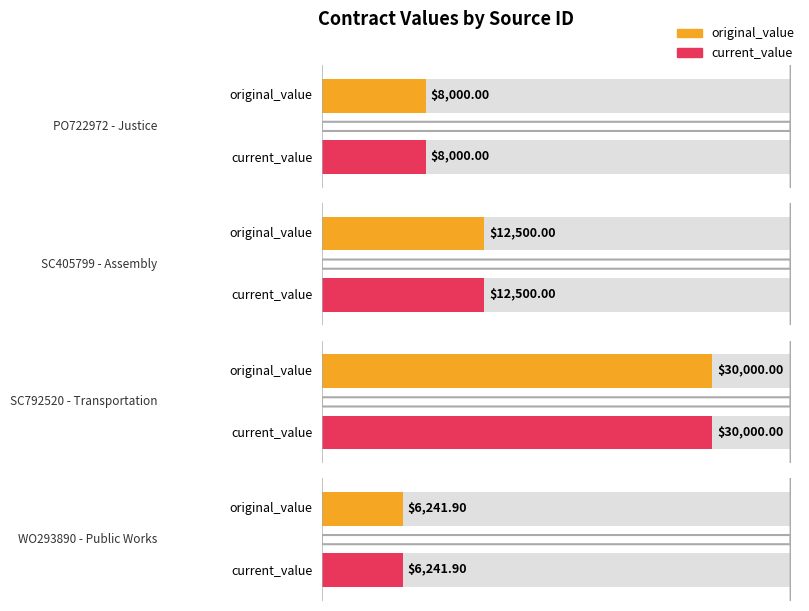

Reading left to right, what are all the values shown in this chart?

original_value: PO722972
Justice=8000.0	SC405799
Assembly=12500.0	SC792520
Transportation=30000.0	WO293890
Public Works=6241.9
current_value: PO722972
Justice=8000.0	SC405799
Assembly=12500.0	SC792520
Transportation=30000.0	WO293890
Public Works=6241.9